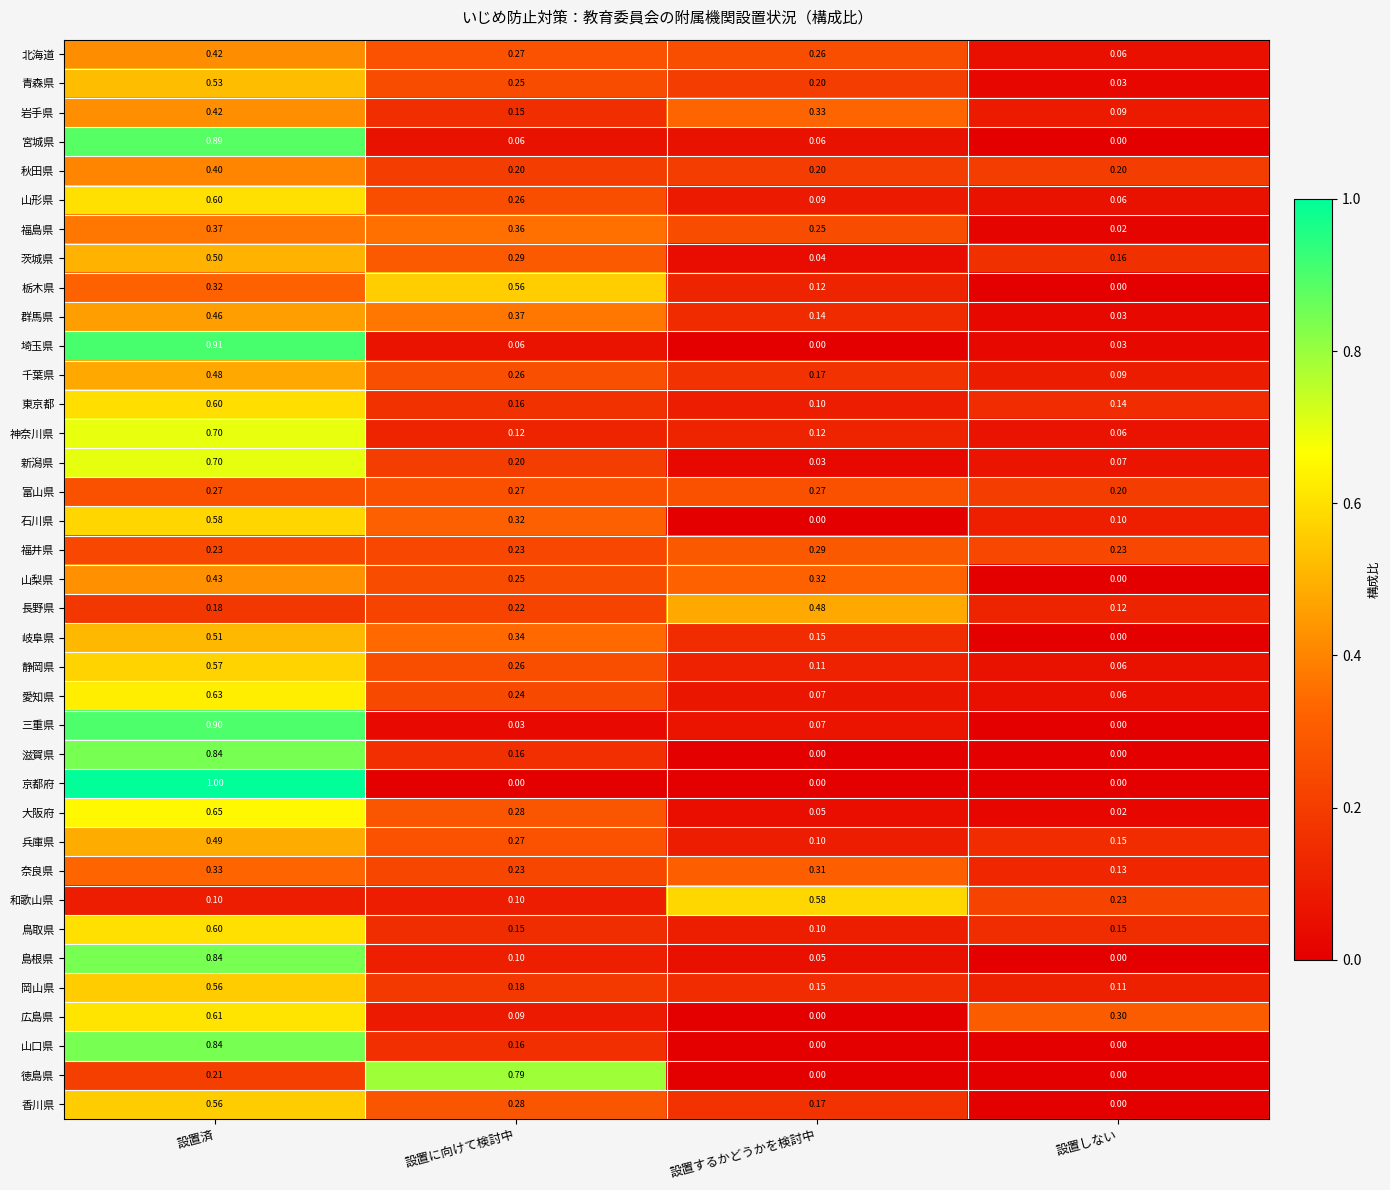

Count the number of data series in this chart.

37